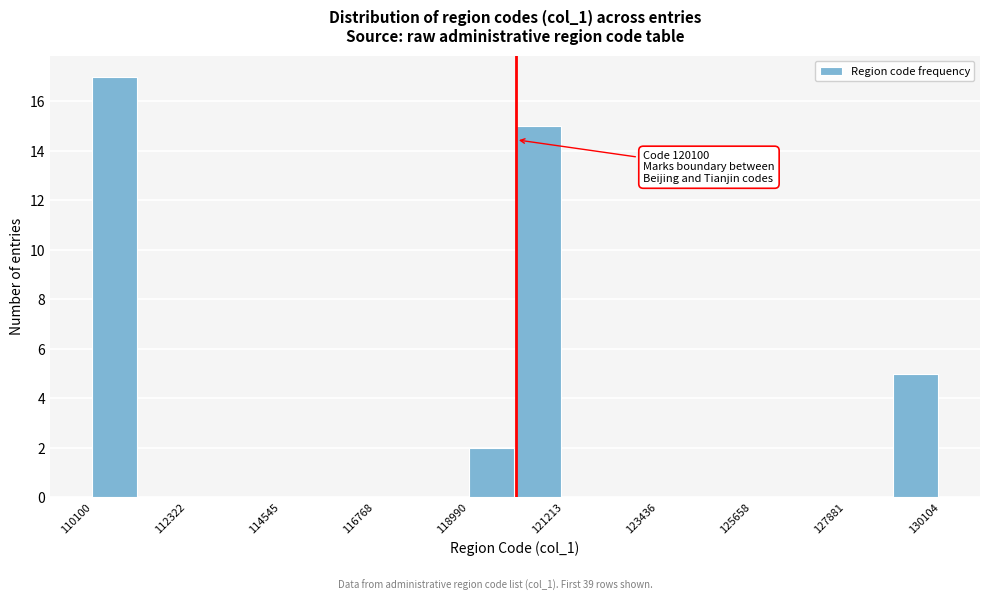

Read against the x-axis, roughly where is the centre of the tallest bar?

110500